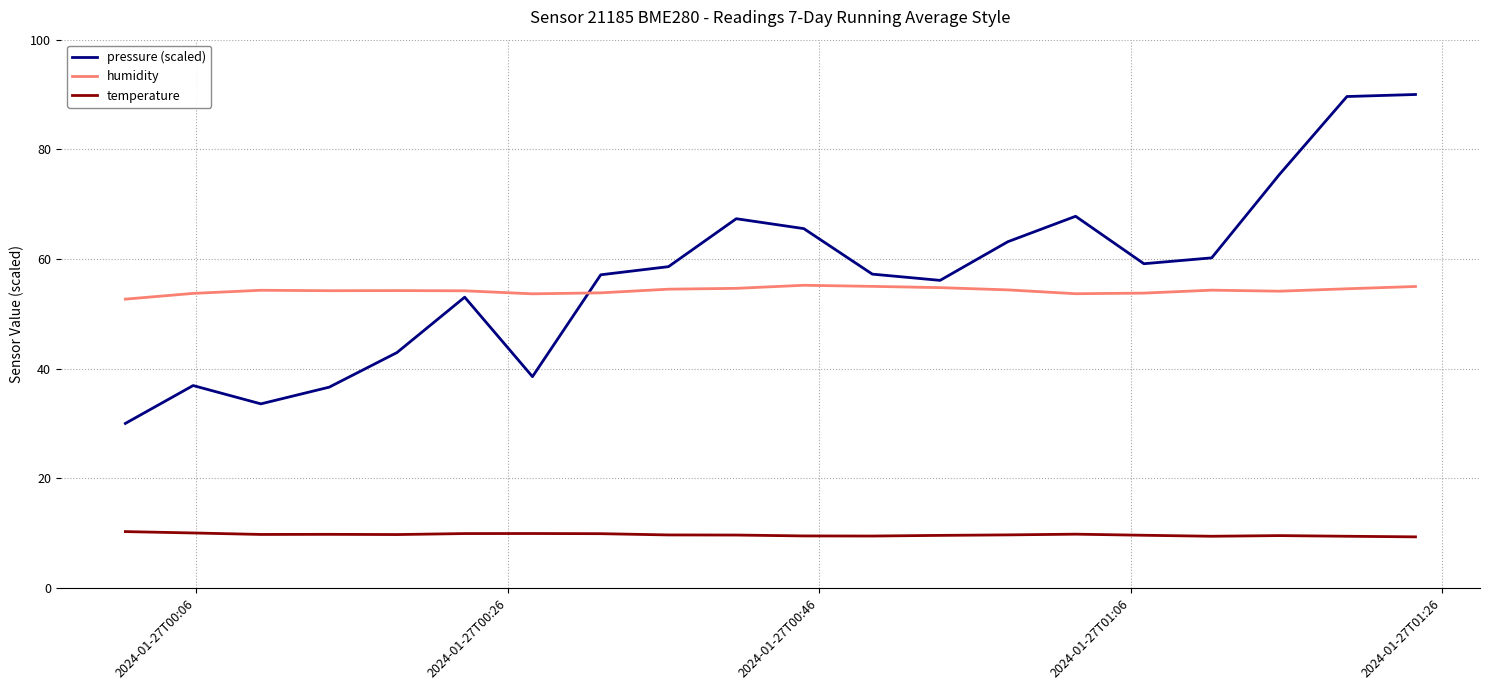

What are all the series names shown in the legend?

pressure (scaled), humidity, temperature